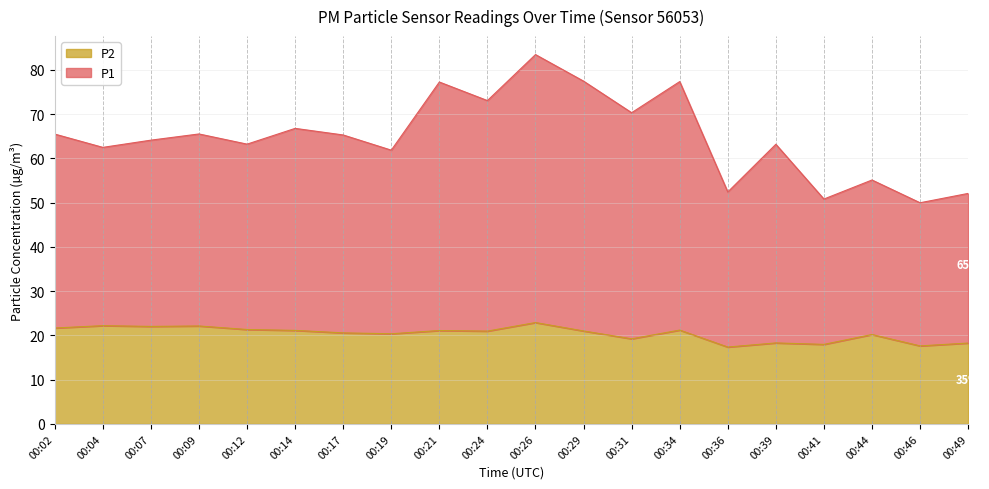

The P2 series shows 22.9 at 00:26. True or false?

True